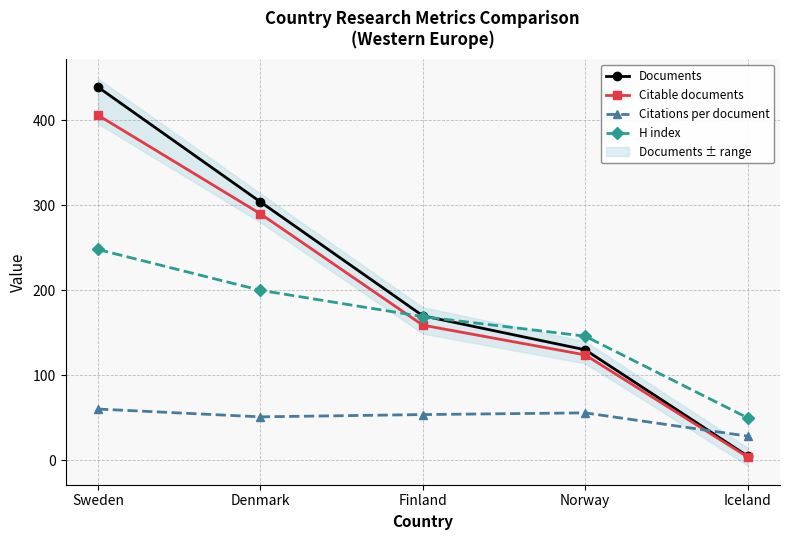

Between Finland and Norway, which is larger?

Finland